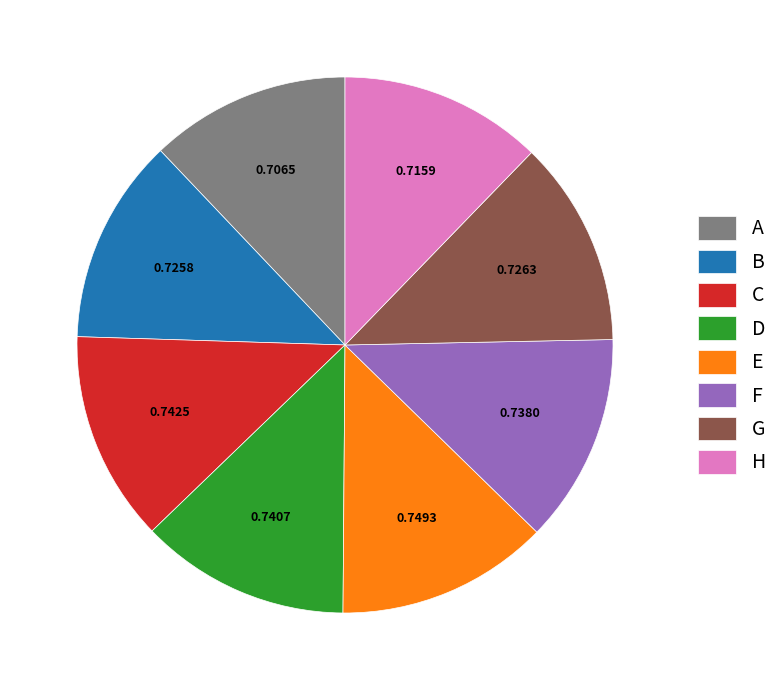

Is the sum of F and G greater than half?

No